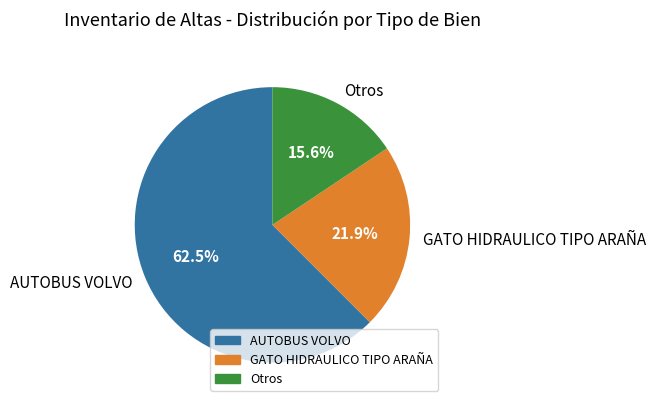

What is the smallest slice in the pie chart?

Otros